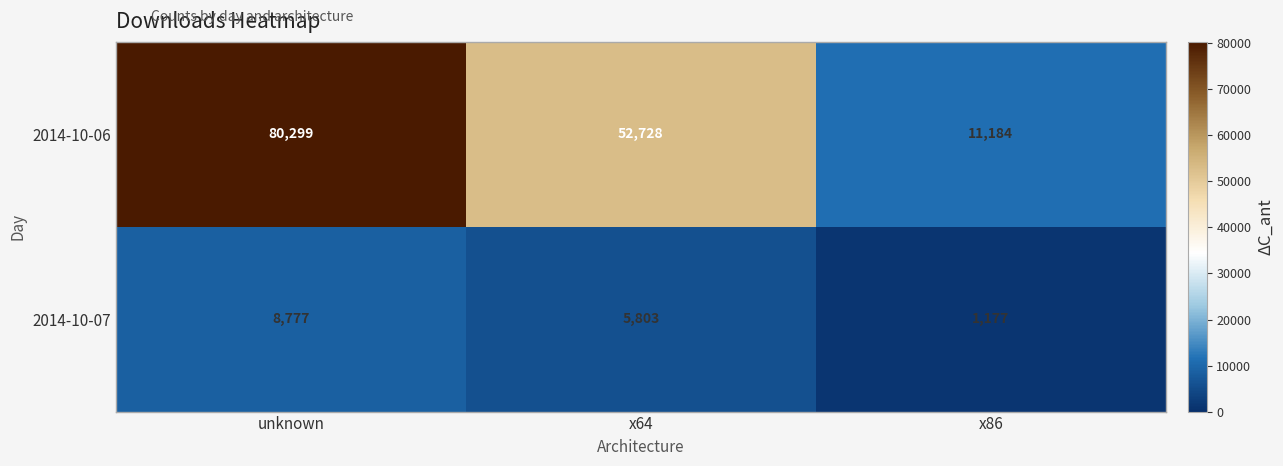

What is the sum of the 2014-10-06 values at unknown and x86?

91483